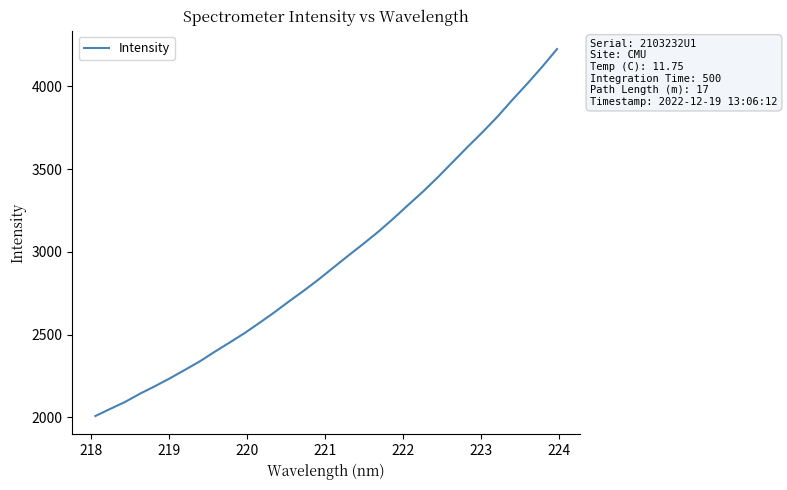

What is the minimum value shown in the chart?

2008.4